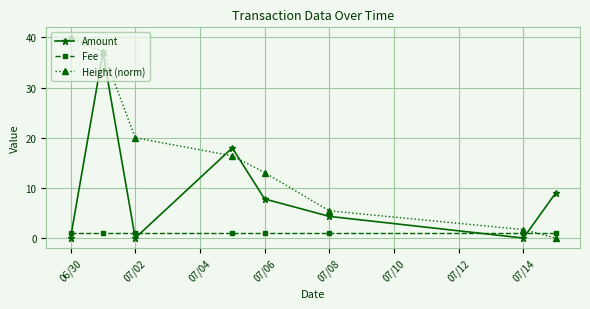

Rank the series by their average value, from highest to lowest.

Height (norm), Amount, Fee